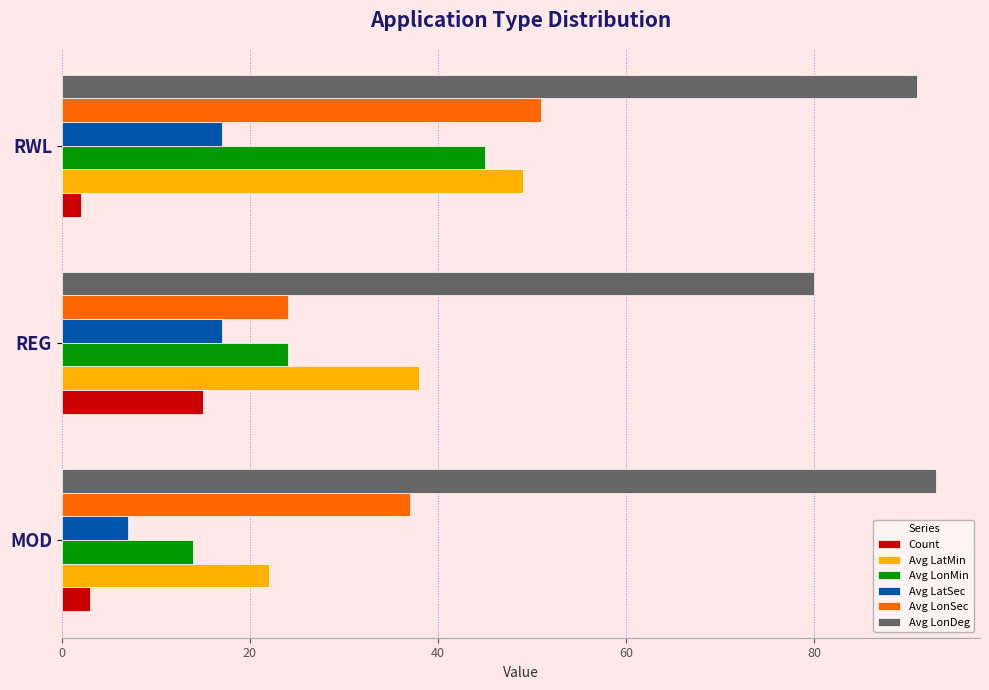

At which label does Avg LonDeg reach its minimum?

REG